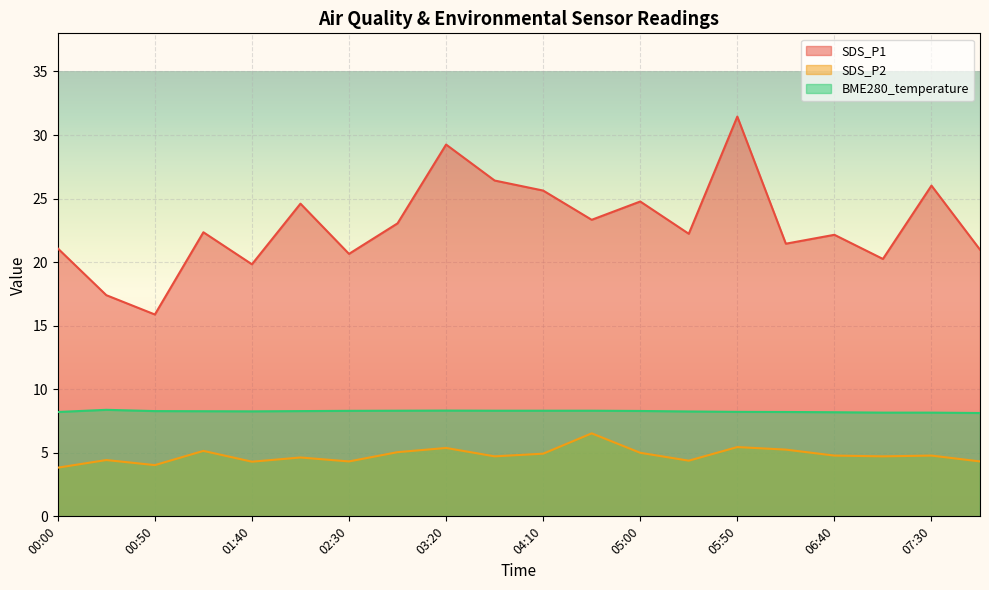

True or false: SDS_P2 has more than 2 points higher than both neighbors.

True